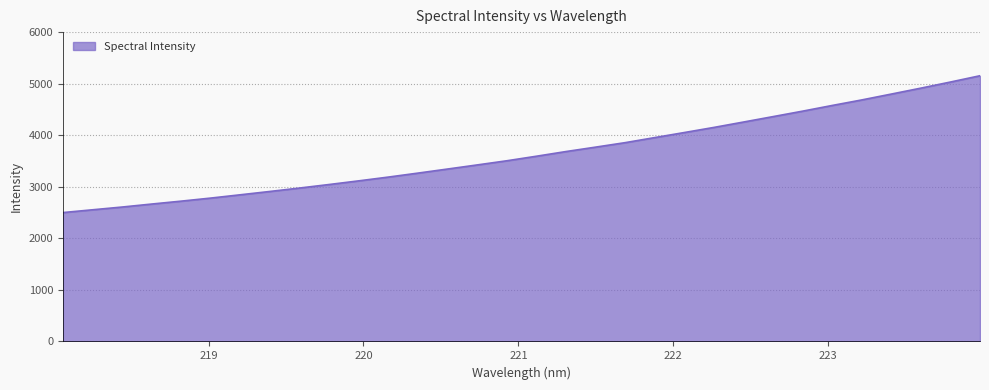

What is the difference between the maximum and minimum values?

2654.0